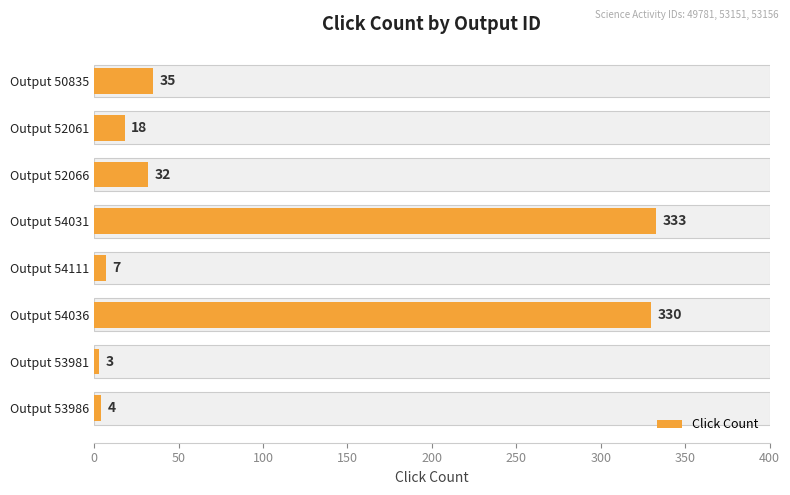

What is the sum of all values?

762